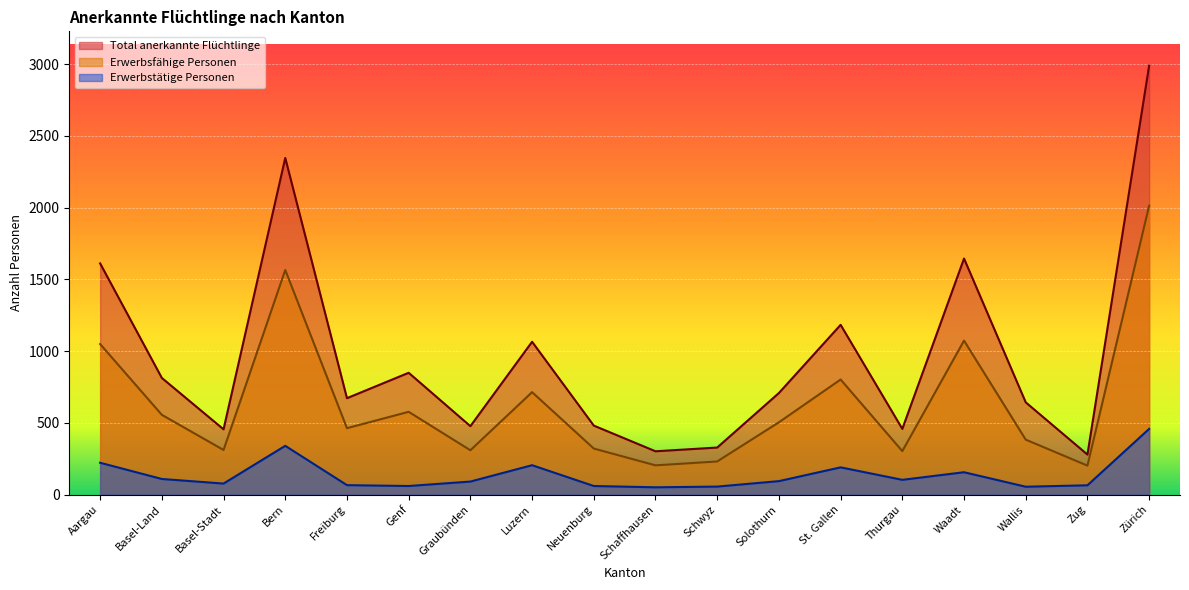

What position from the left is Basel-Land?

2